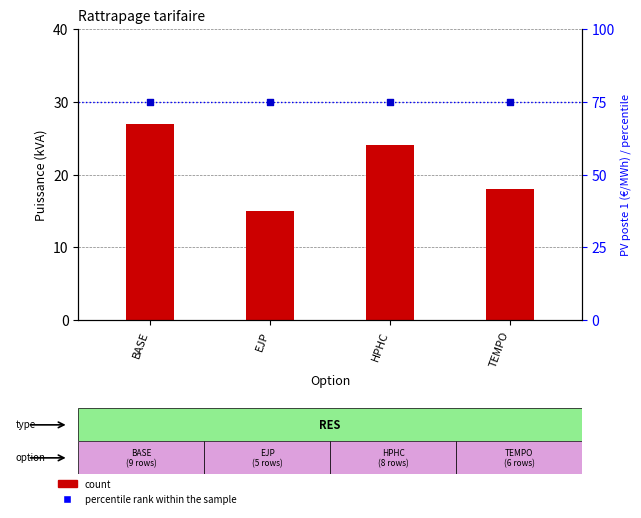

At which category is the sum across all series the highest?

BASE